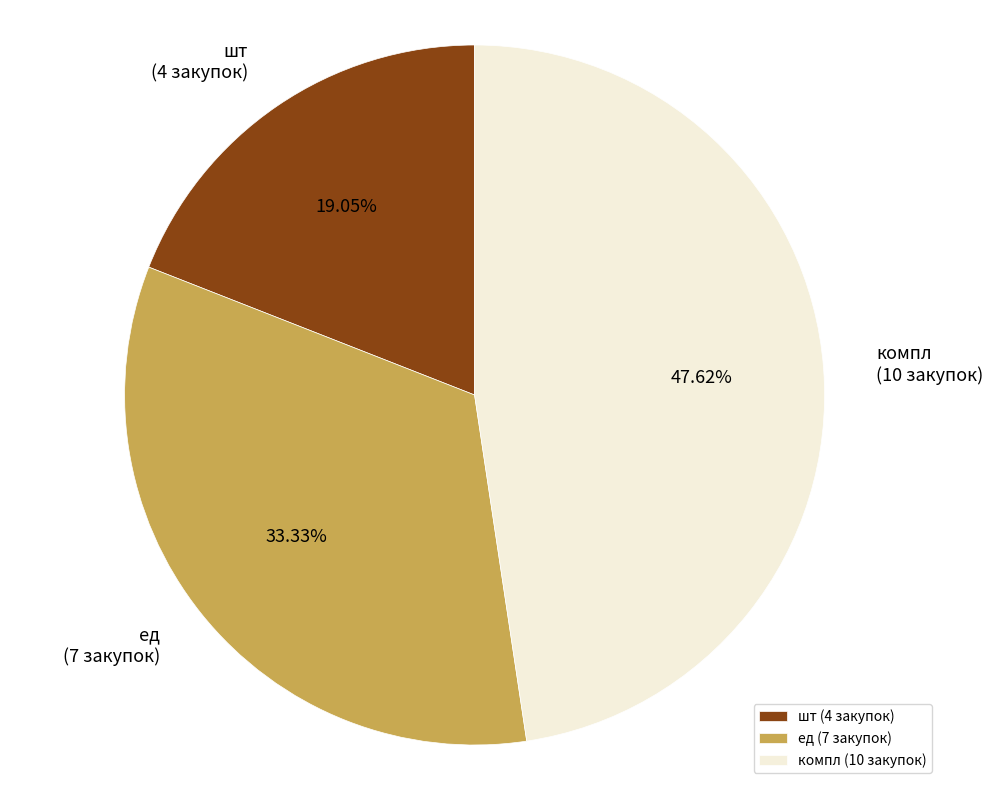

The шт slice represents 14% of the pie. True or false?

False